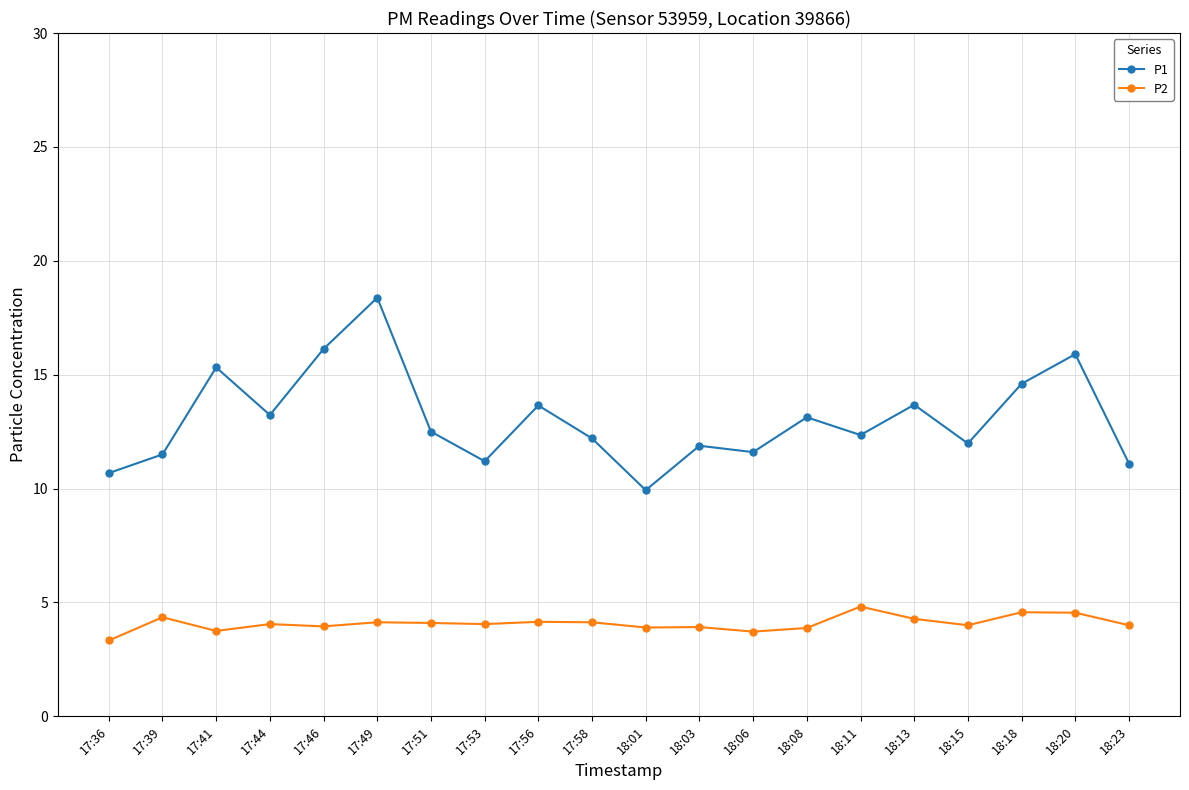

What is the smallest value displayed?

3.3